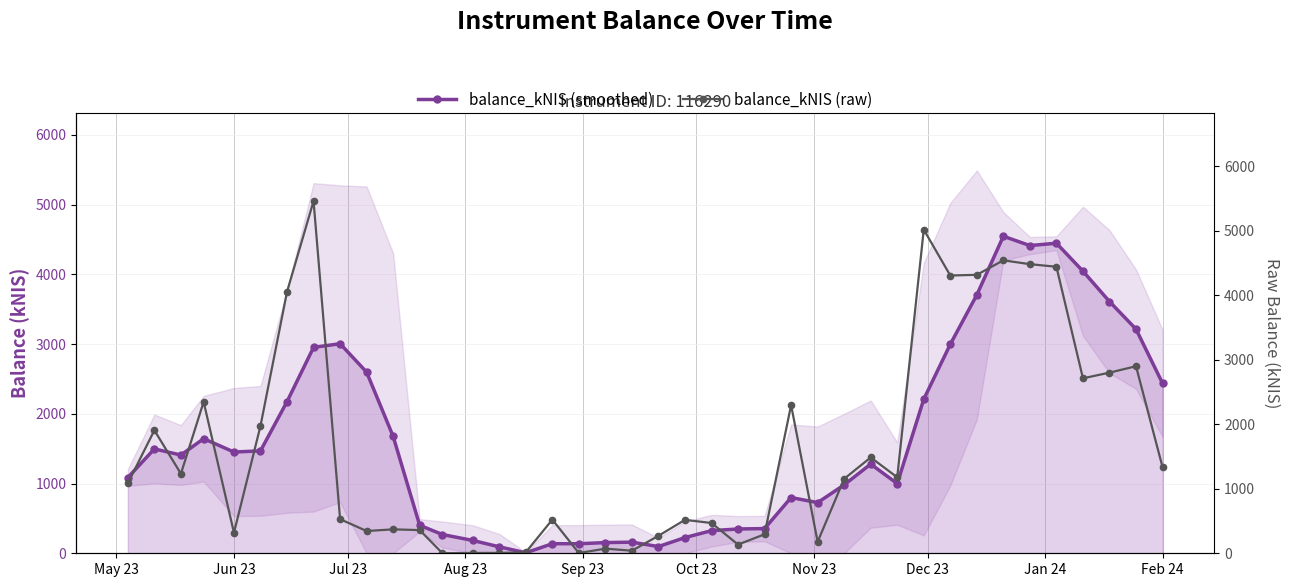

True or false: balance_kNIS (smoothed) has more than 1 interior local peaks.

True